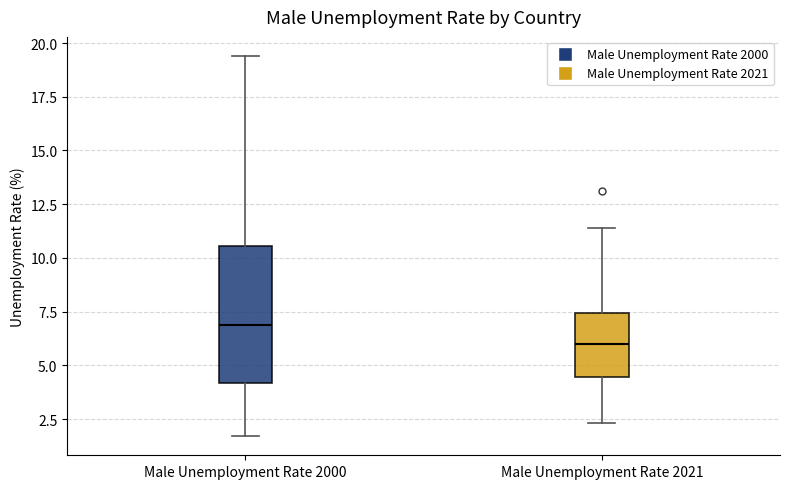

Which box is the tallest, from its lower edge to its upper edge?

Male Unemployment Rate 2000